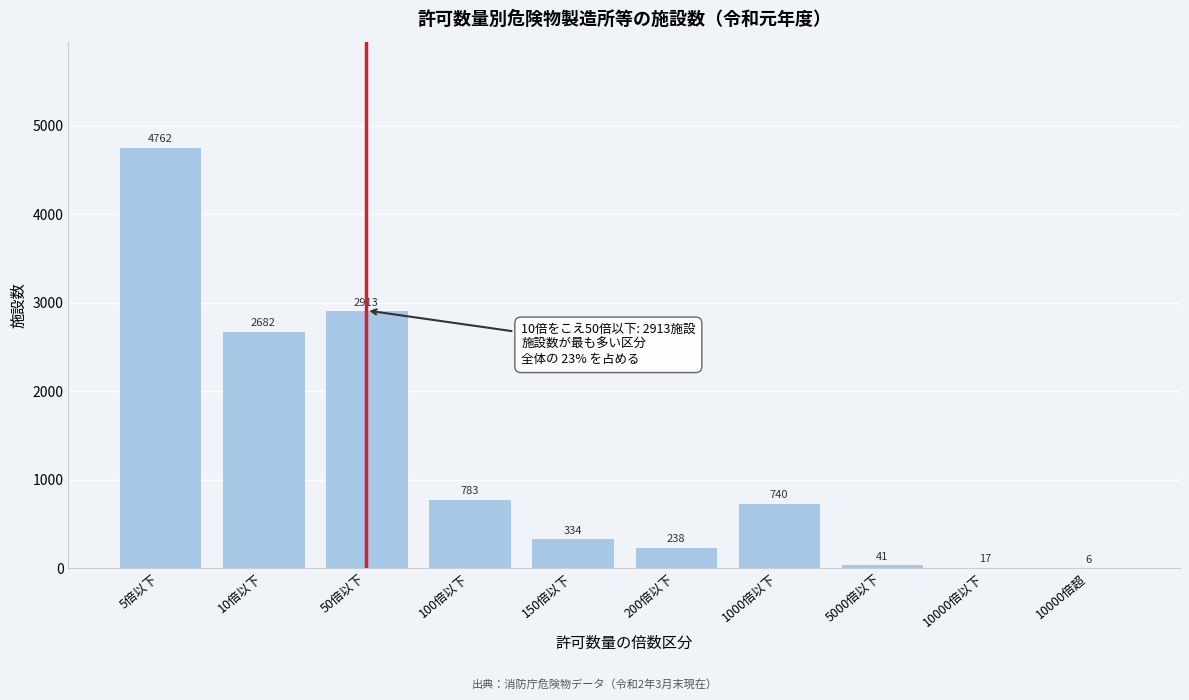

Reading left to right, list all the values displayed in this chart.

5倍以下=4762	10倍以下=2682	50倍以下=2913	100倍以下=783	150倍以下=334	200倍以下=238	1000倍以下=740	5000倍以下=41	10000倍以下=17	10000倍超=6